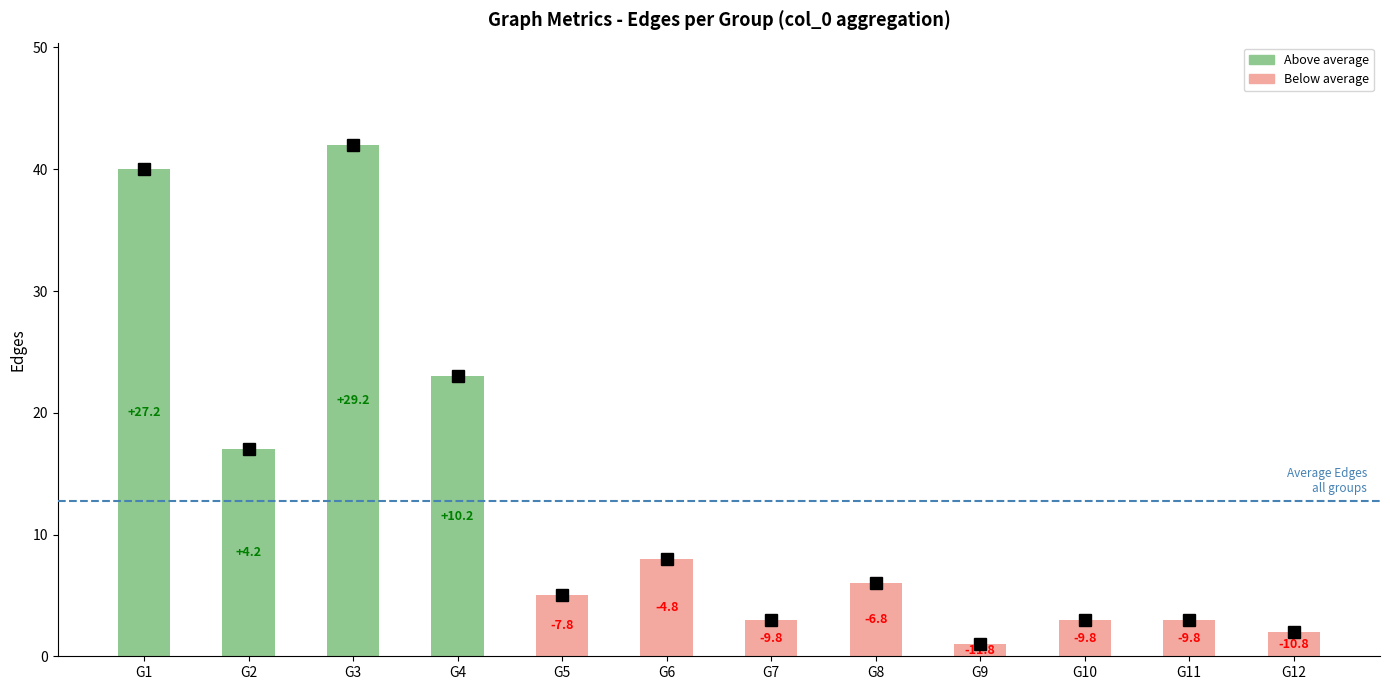

How many bars are there in total?

12